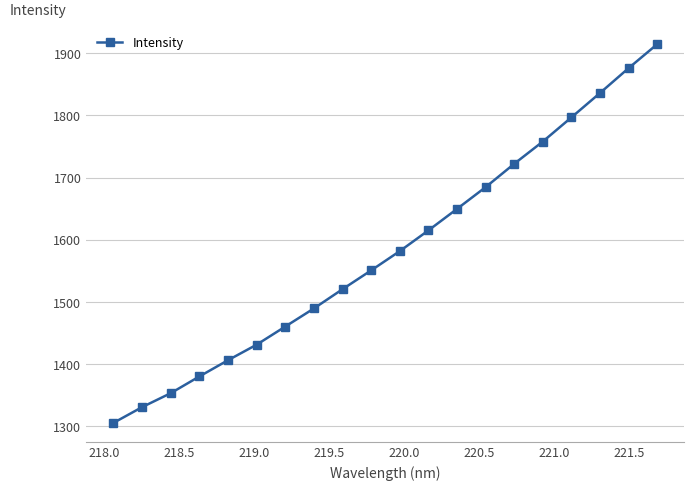

What is the greatest value displayed?

1914.7